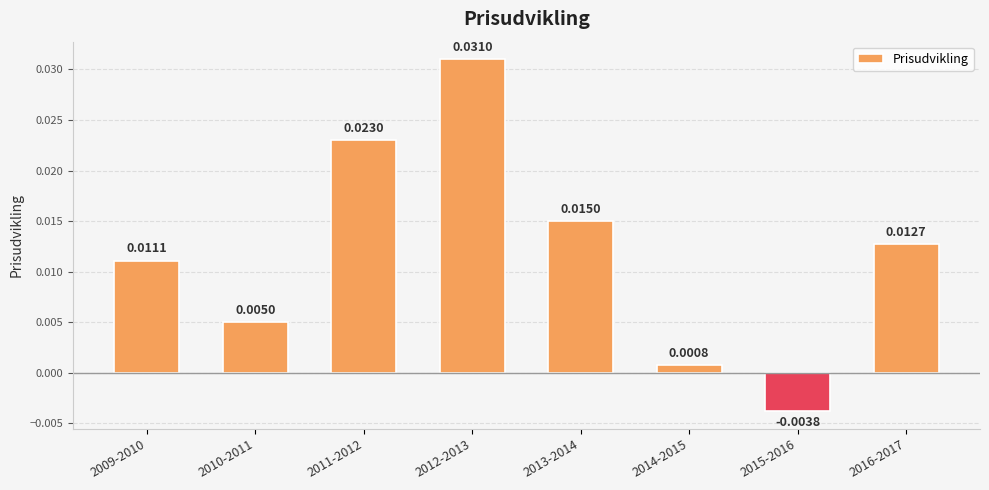

List the labels in order of value, smallest first.

2015-2016, 2014-2015, 2010-2011, 2009-2010, 2016-2017, 2013-2014, 2011-2012, 2012-2013